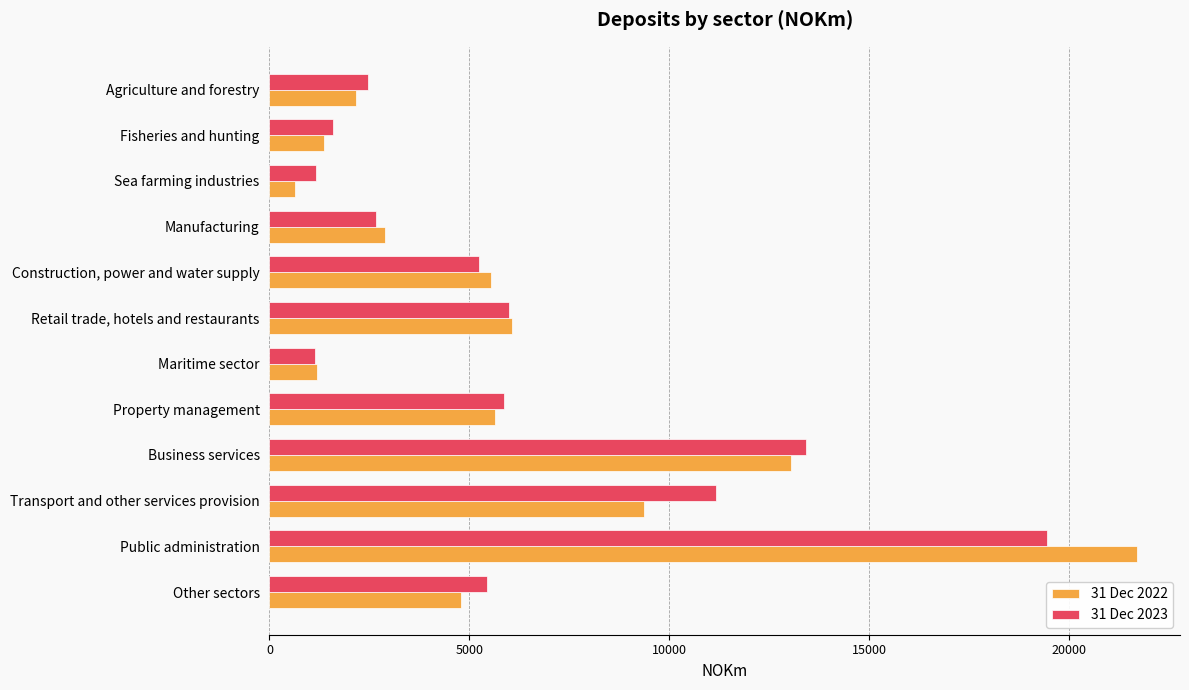

True or false: 31 Dec 2022 has a value of 554 at Fisheries and hunting.

False